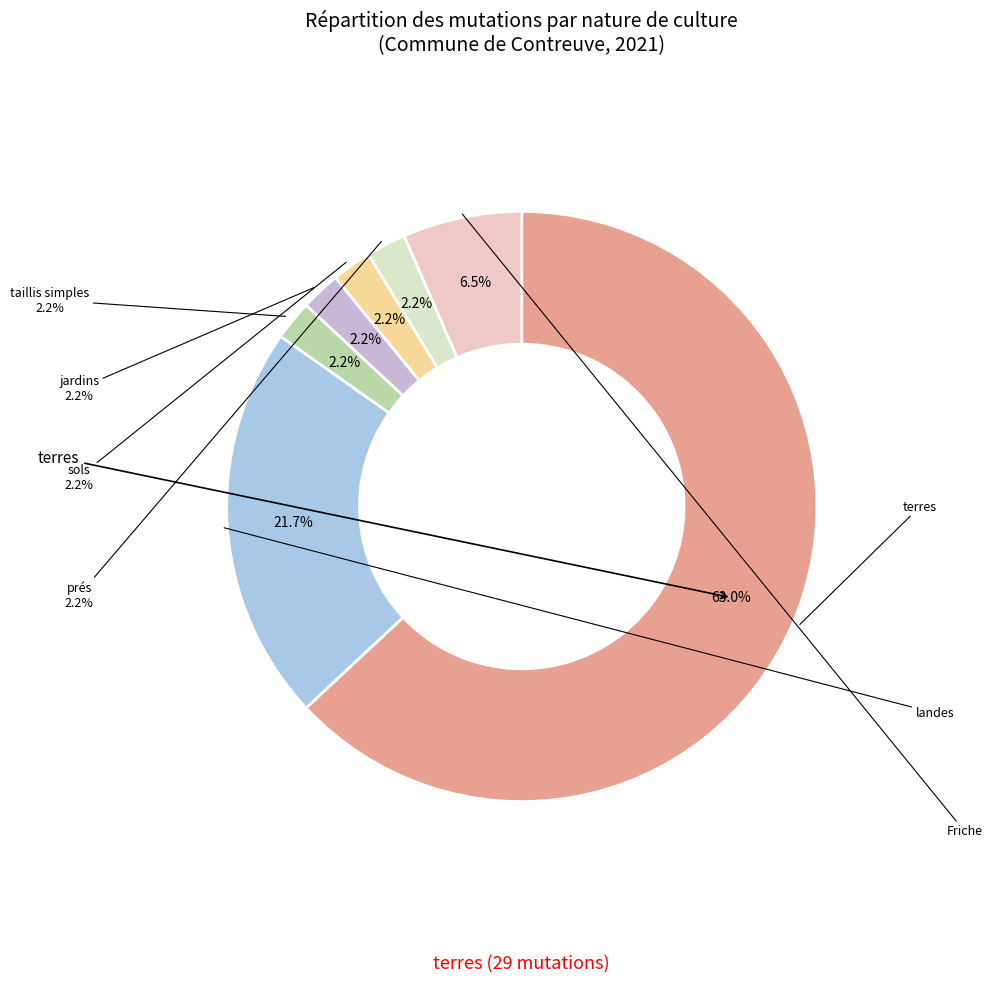

Count the number of slices in the pie.

7